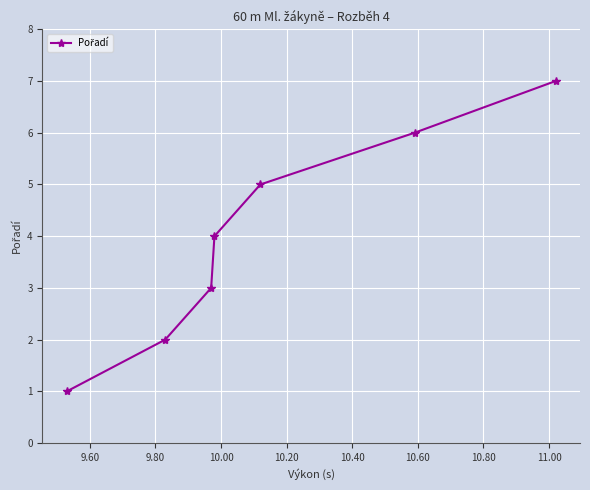

What is the difference between the maximum and minimum values?

6